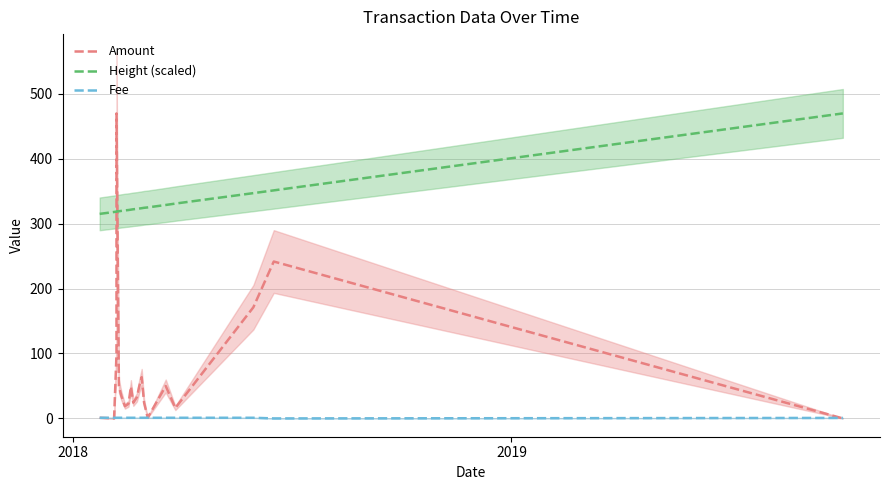

What is the value of the Amount point at the 13th from the left?

63.5